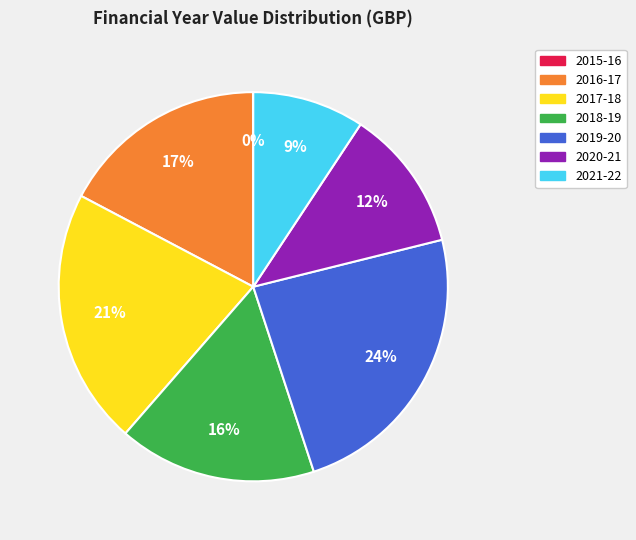

True or false: 2020-21 accounts for 12% of the total.

True